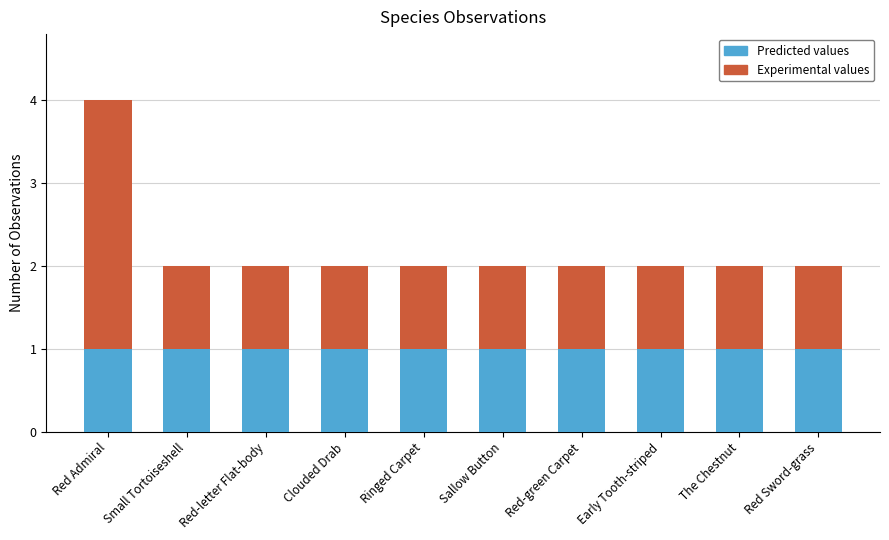

At how many categories does at least one series exceed 3?

1